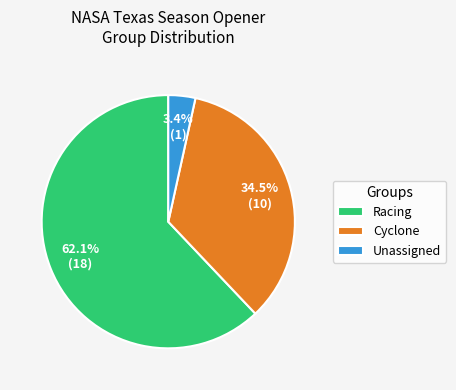

True or false: Unassigned accounts for 3% of the total.

True